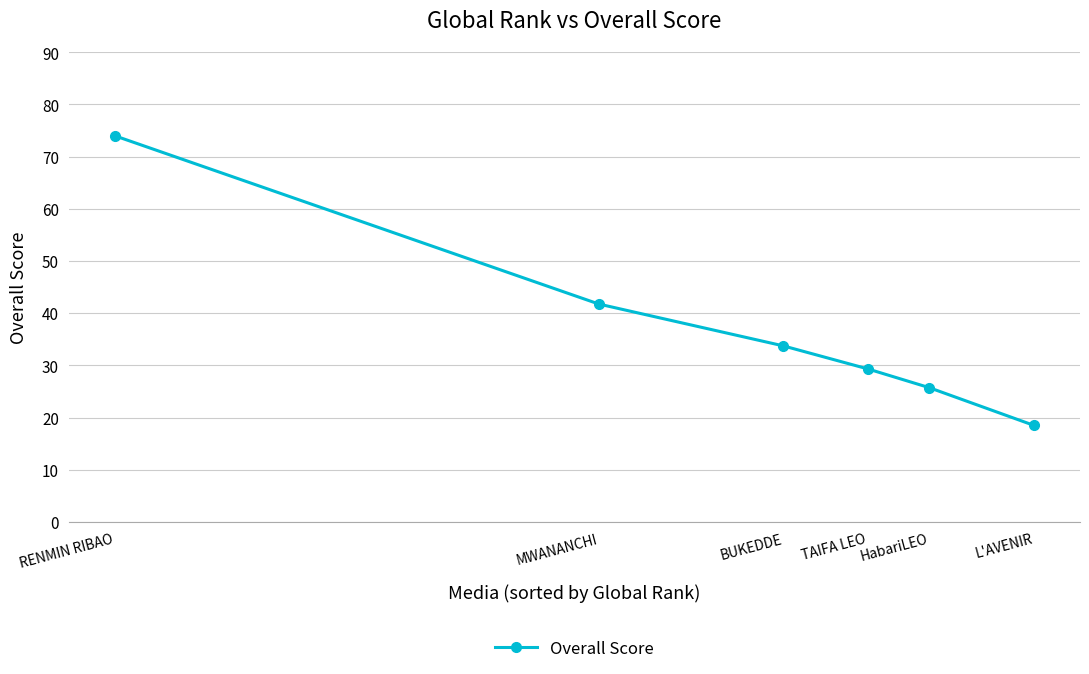

Rank the categories by value from lowest to highest.

L'AVENIR, HabariLEO, TAIFA LEO, BUKEDDE, MWANANCHI, RENMIN RIBAO